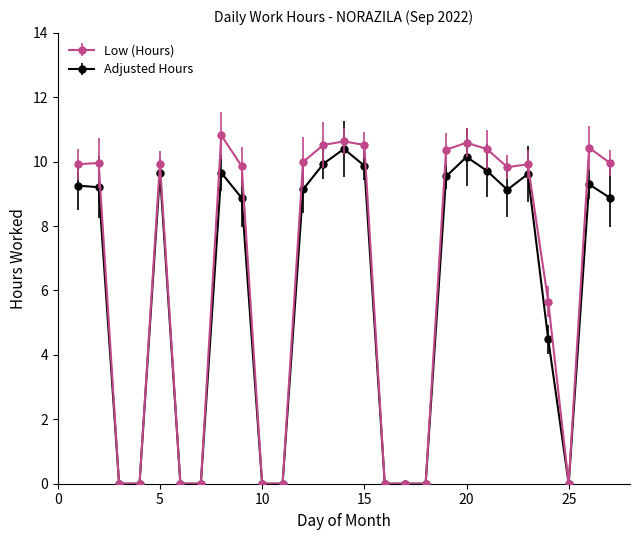

True or false: Adjusted Hours has more than 0 interior local peaks.

True